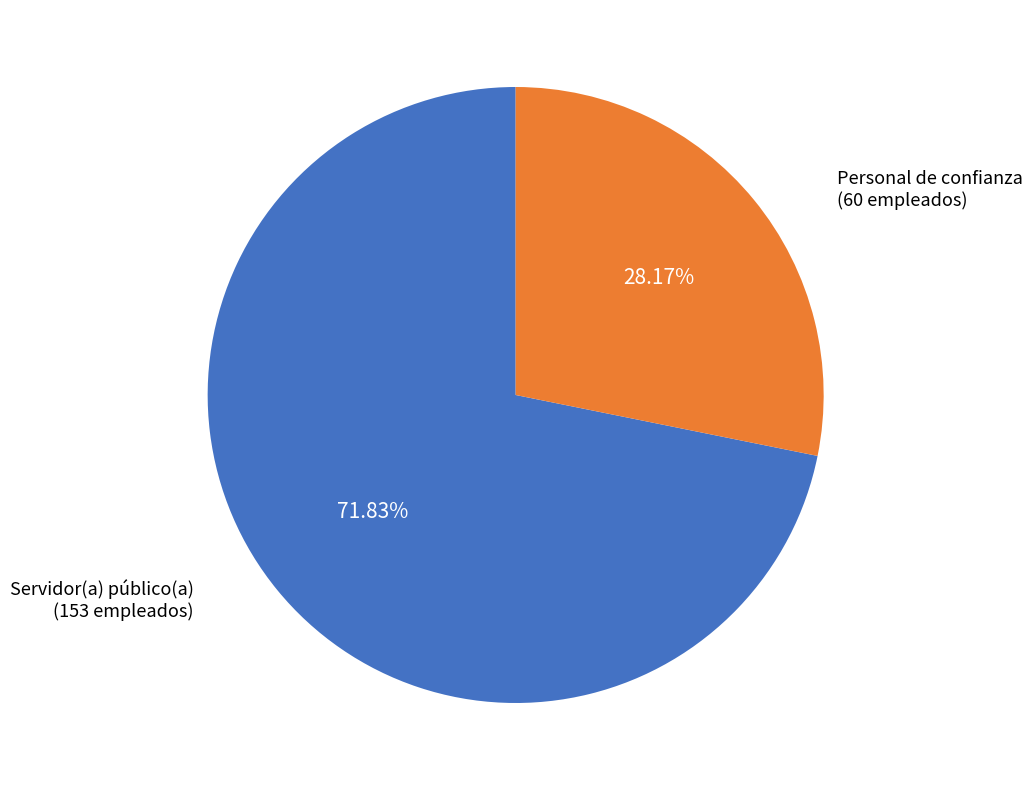

To the nearest percent, what is the average slice percentage?

50%